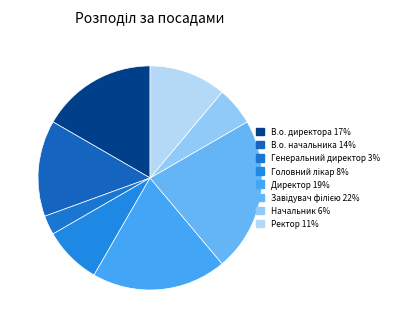

Count the number of slices in the pie.

8